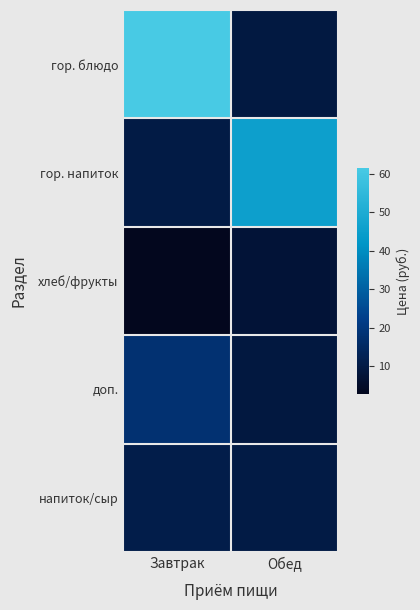

Reading left to right, list all the values displayed in this chart.

гор. блюдо: Завтрак=61.4	Обед=9.4
гор. напиток: Завтрак=10.1	Обед=45.5
хлеб/фрукты: Завтрак=2.8	Обед=7.5
доп.: Завтрак=18.0	Обед=9.2
напиток/сыр: Завтрак=10.9	Обед=10.0